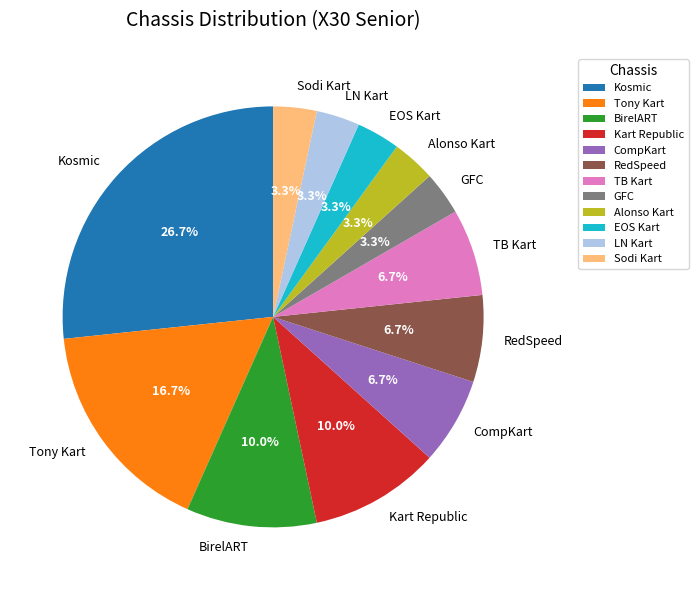

To the nearest percent, what is the difference between the LN Kart and BirelART slice percentages?

7%